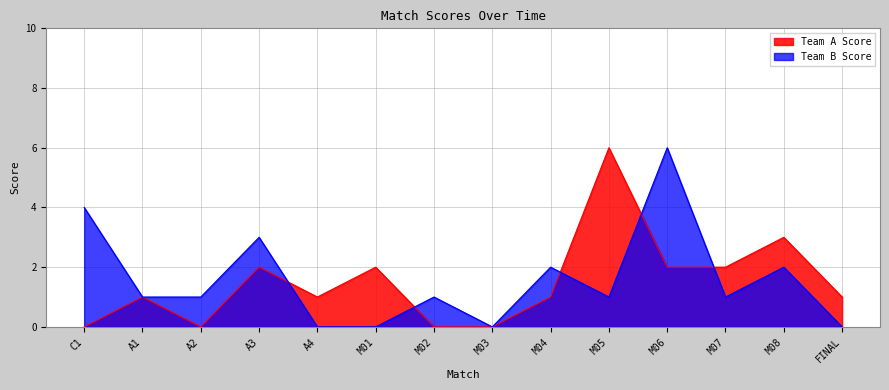

Between M07 and A4, which is larger?

M07